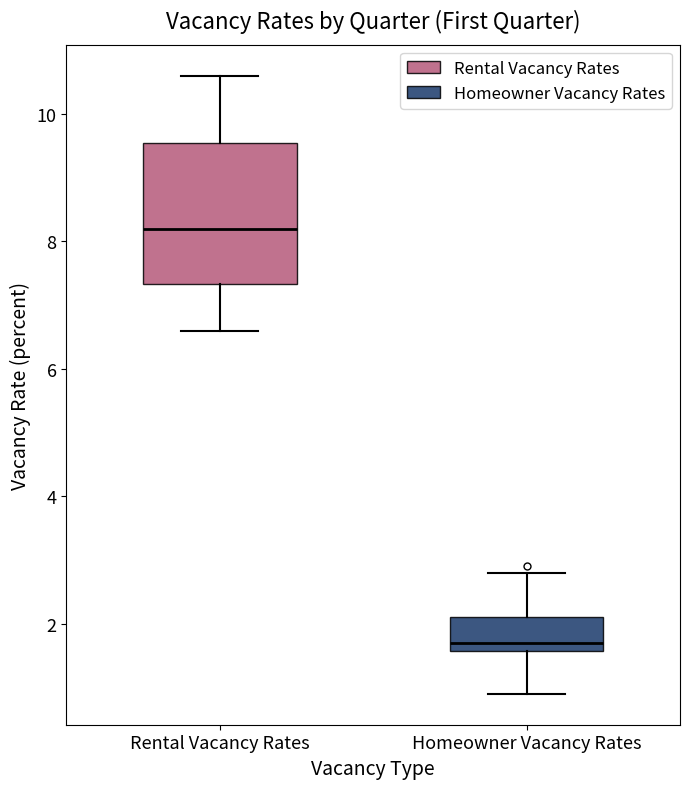

Reading left to right, read every box against the y-axis: the position of its median line, the range the box covers, and the ends of its whiskers. The values are not printed on the chart, so give them approximately, as read against the axis.

Rental Vacancy Rates: median 8.2, box 7.4 to 9.6, whiskers 6.6 to 10.6
Homeowner Vacancy Rates: median 1.8, box 1.6 to 2.2, whiskers 1.0 to 2.8